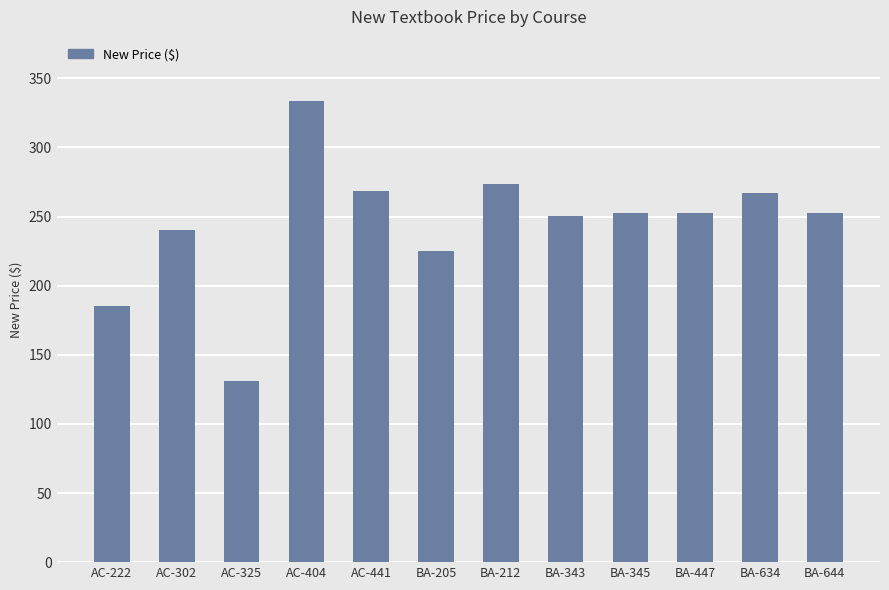

The value at BA-447 is 332.7. True or false?

False